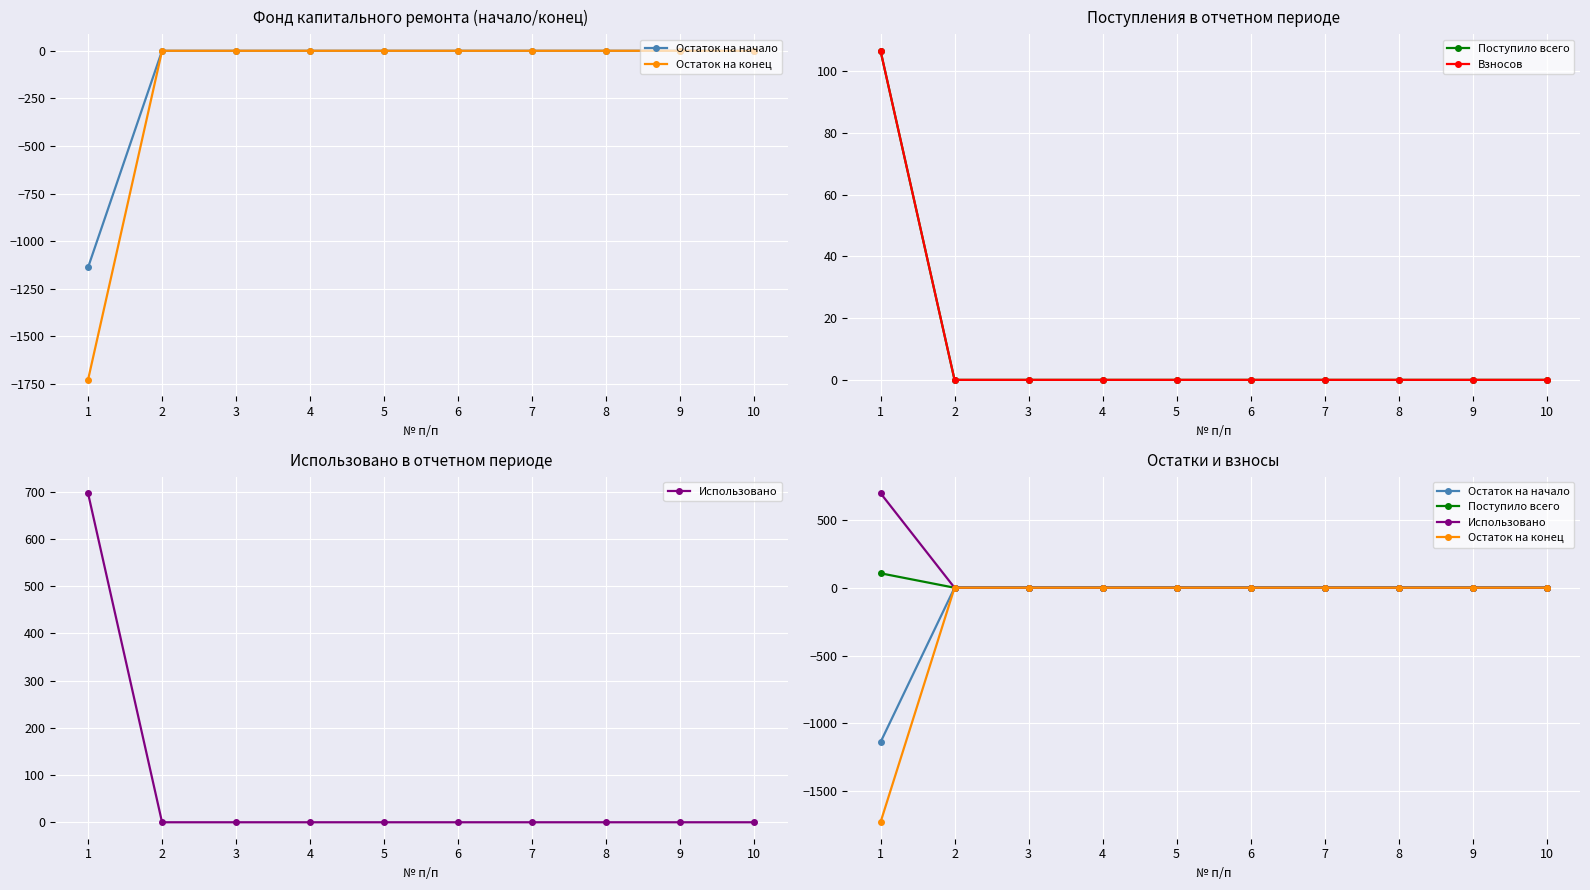

Rank the categories by Использовано value from lowest to highest.

2, 3, 4, 5, 6, 7, 8, 9, 10, 1